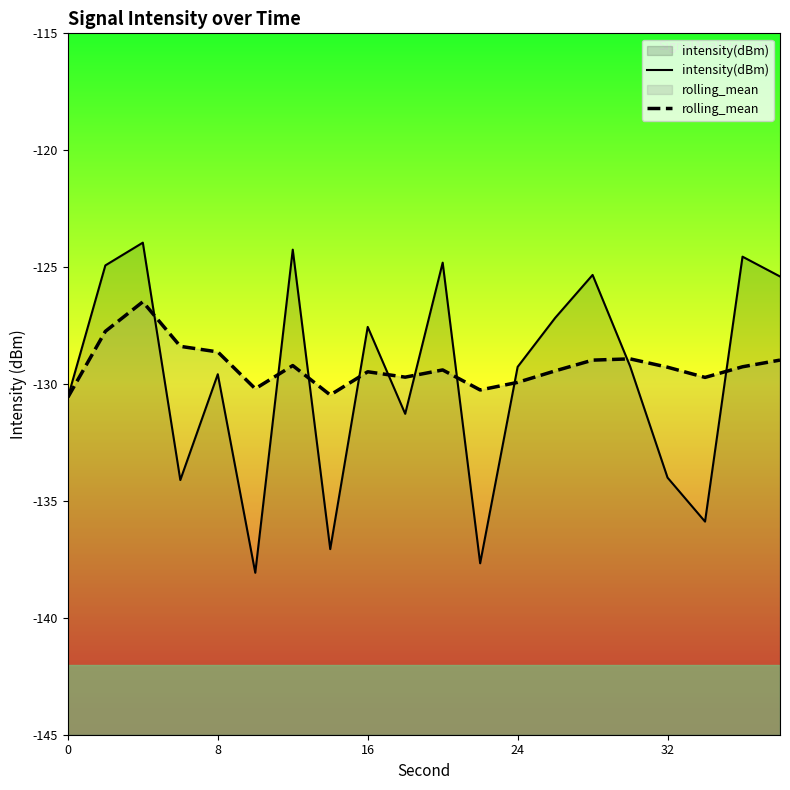

True or false: rolling_mean has more than 0 points higher than both neighbors.

True